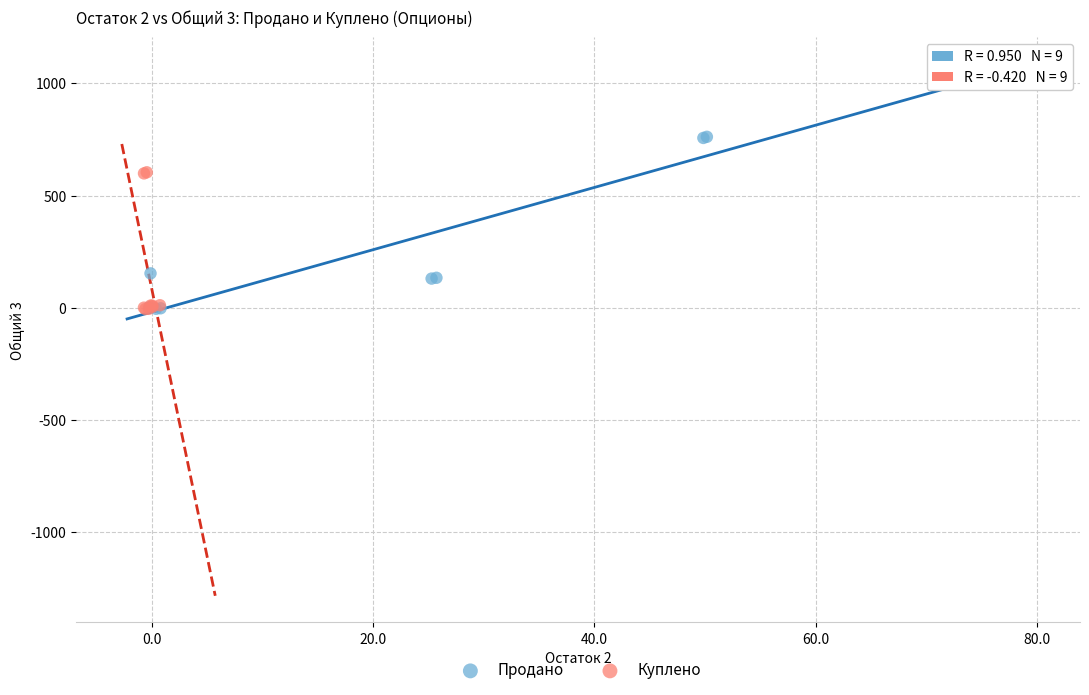

Which series has the largest Y range (max minus min)?

Продано